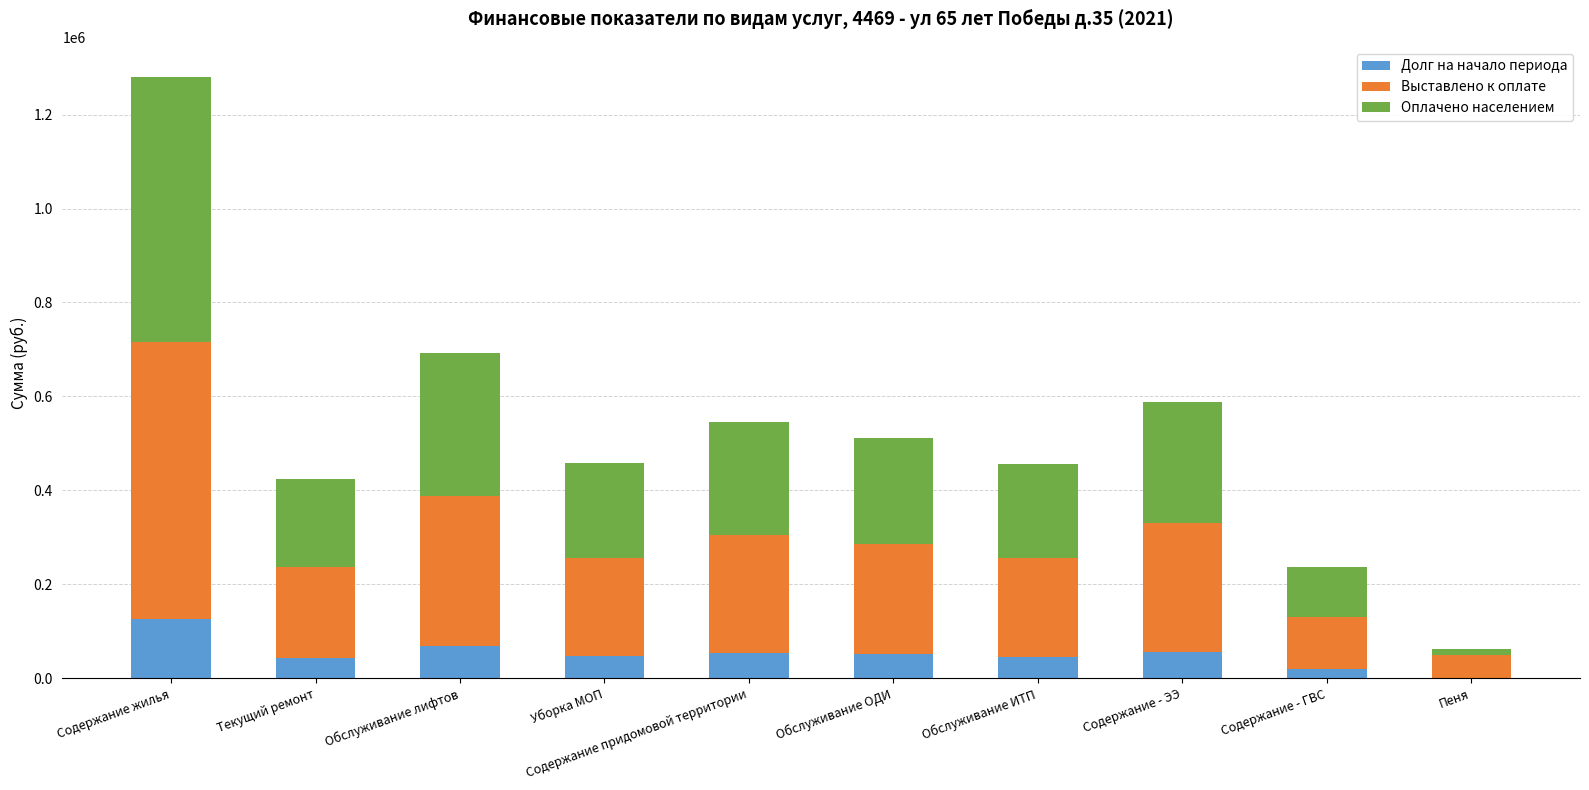

The value of Долг на начало периода at Содержание жилья is 179949.9. True or false?

False